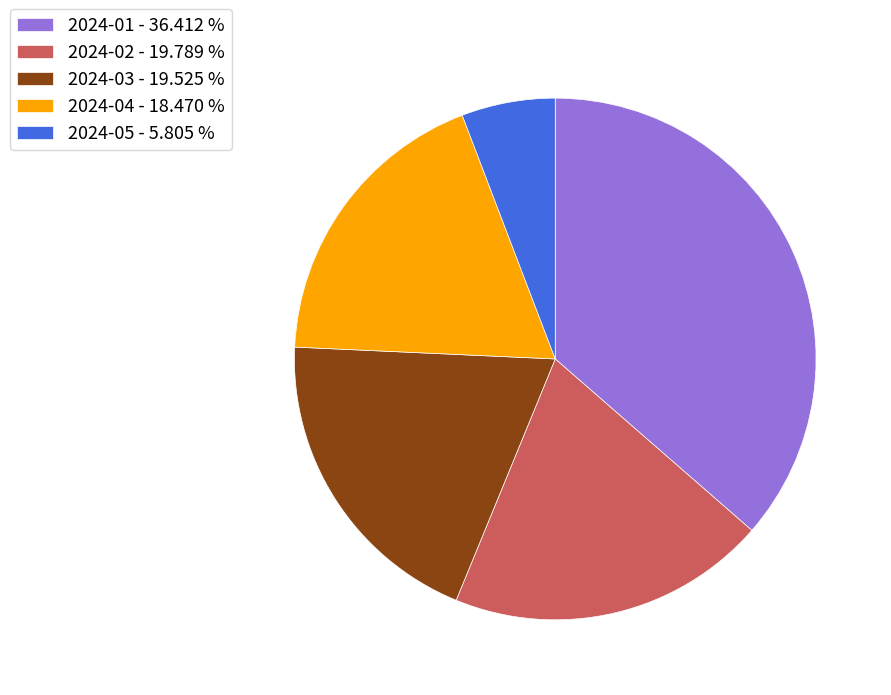

Which category has the biggest portion of the pie?

2024-01